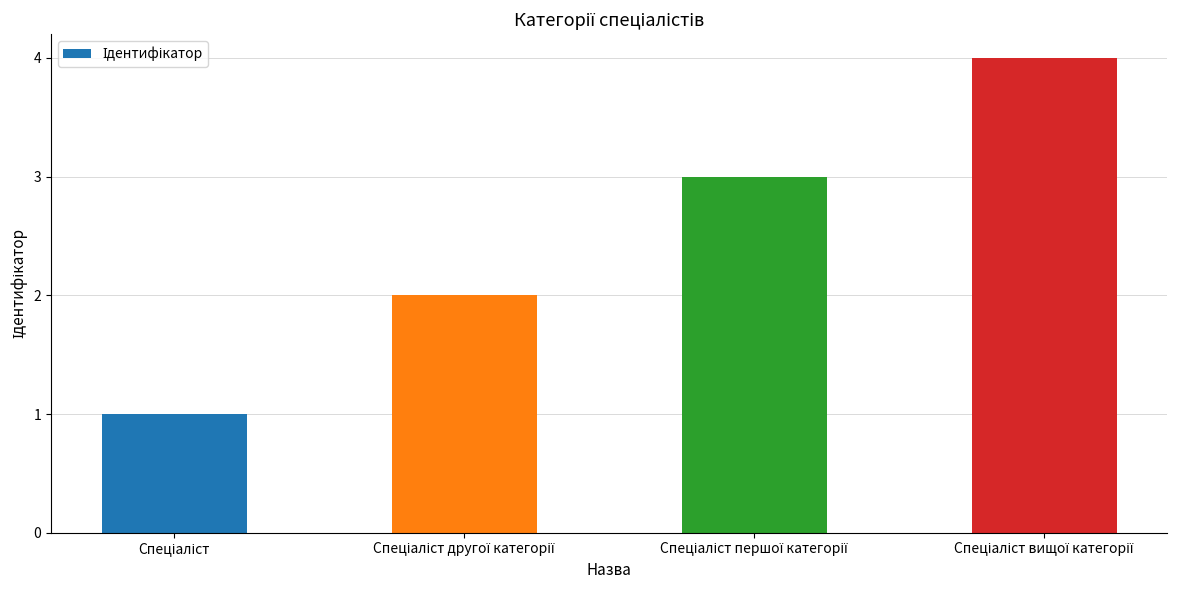

What is the difference between the maximum and minimum values?

3